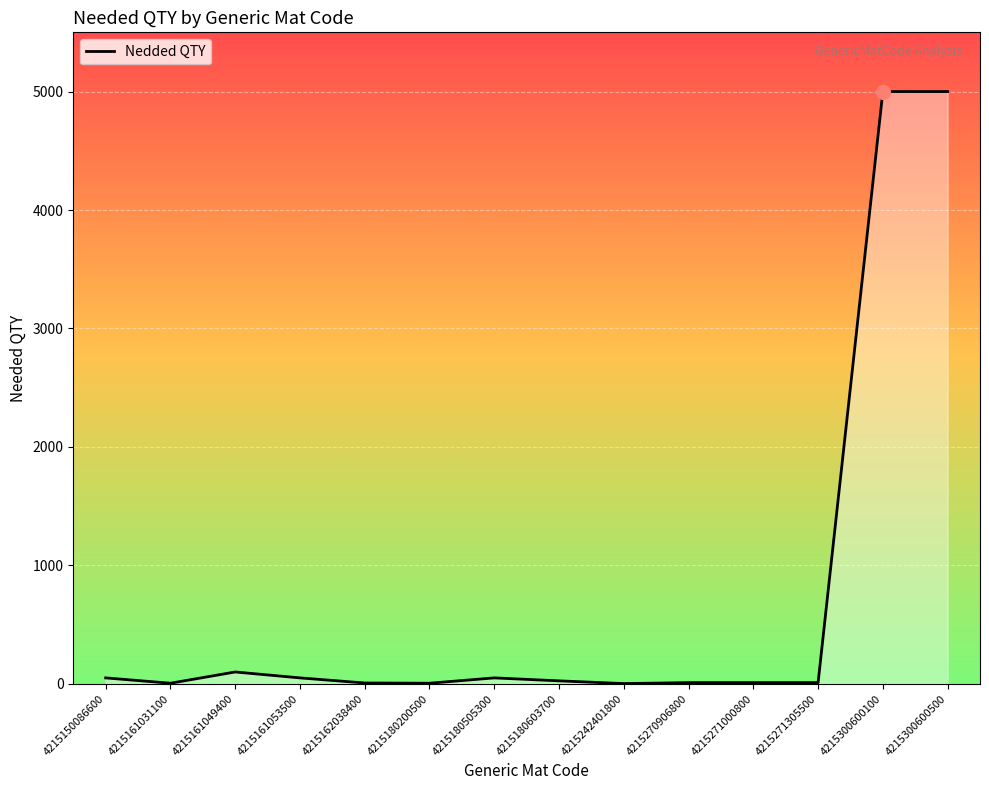

What is the maximum value shown in the chart?

5000